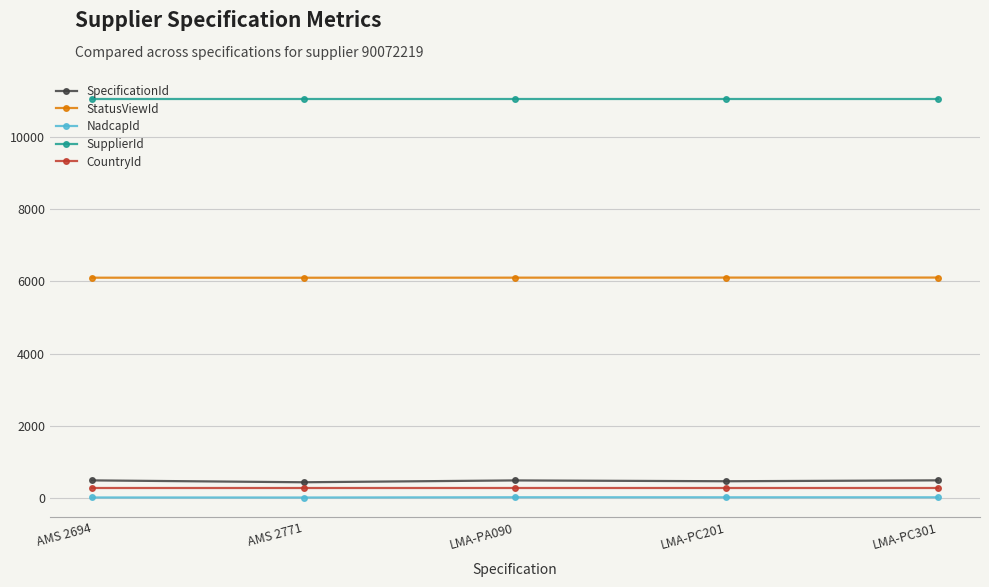

At how many categories does at least one series exceed 4931?

5